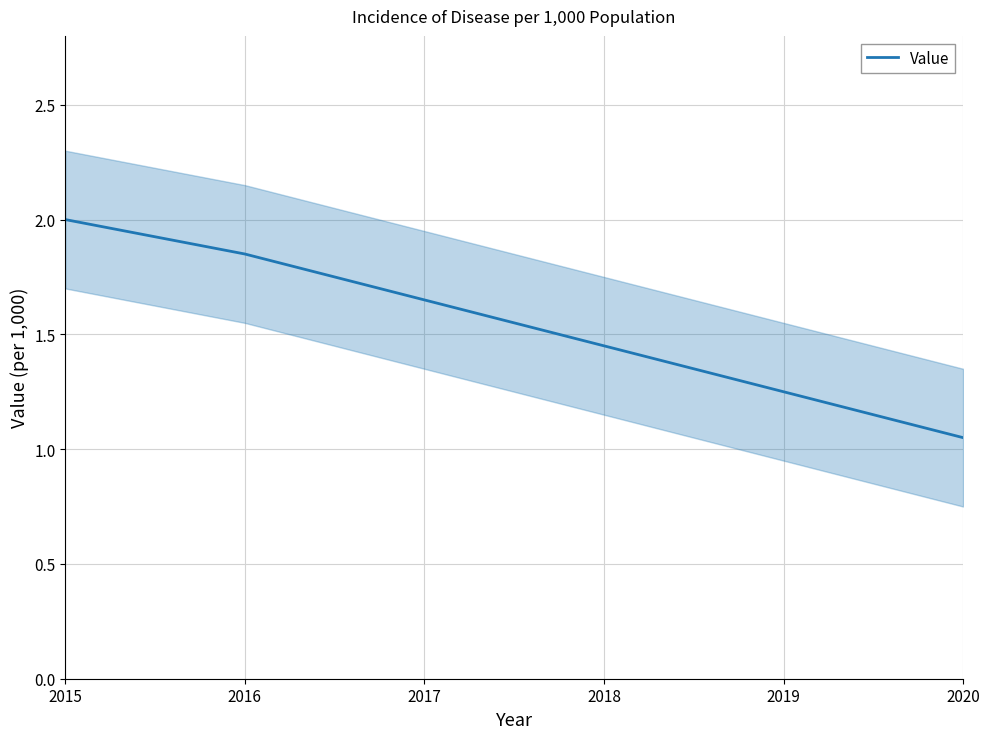

How many series are shown in this chart?

1